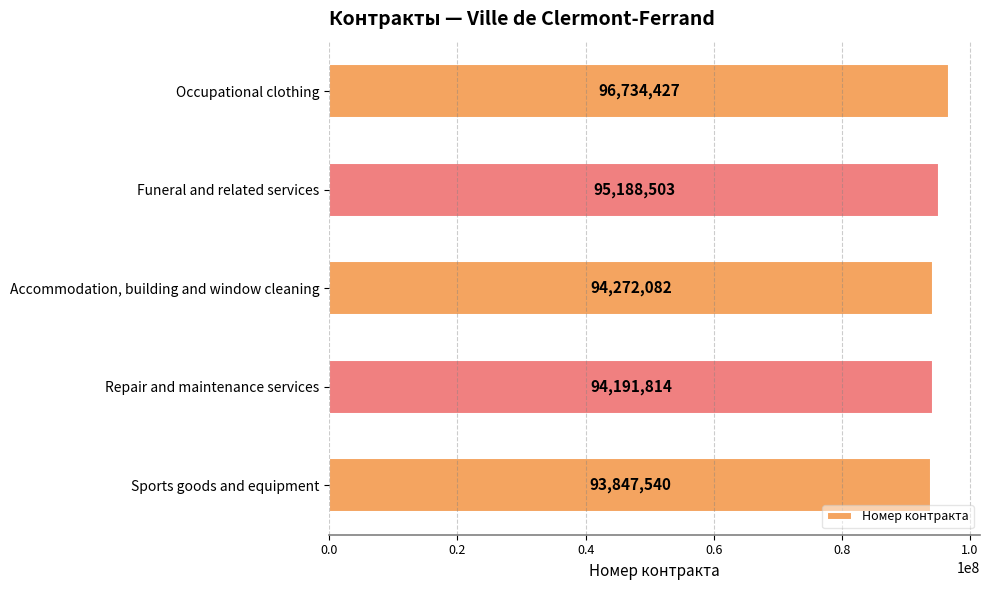

What is the difference between the values at Repair and maintenance services and Funeral and related services?

996689